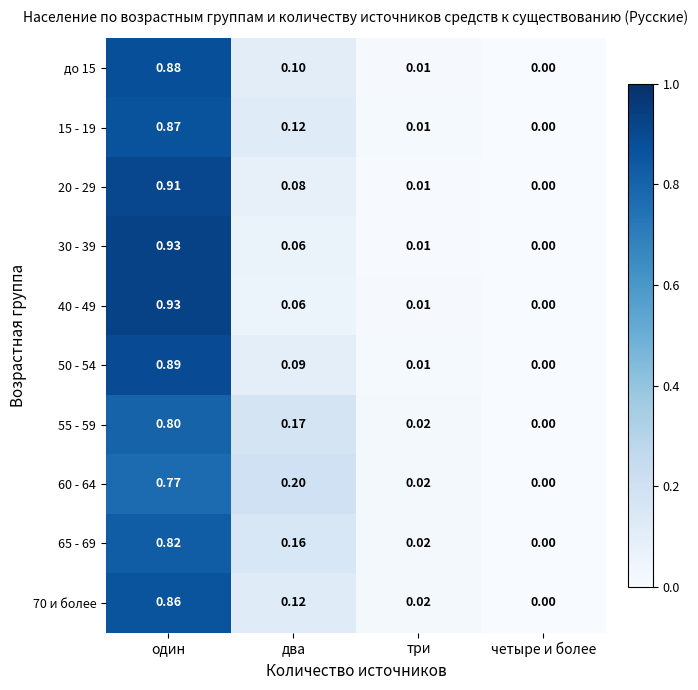

What is the spread (max minus min) of values at один?

0.2